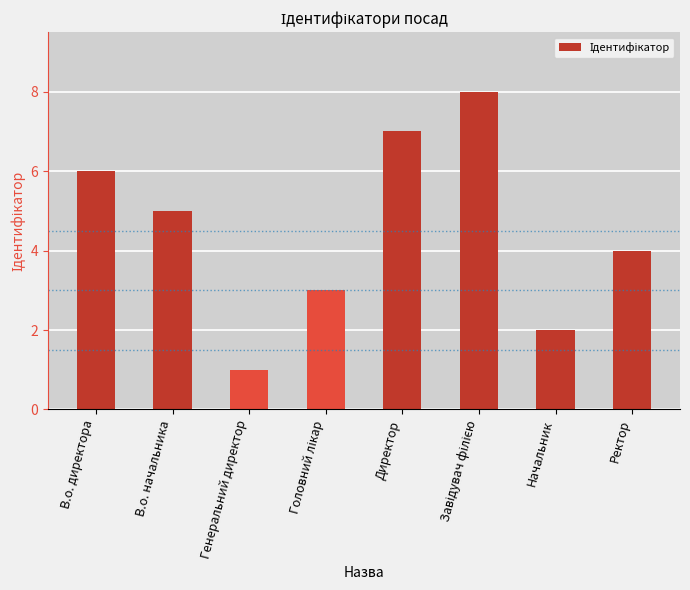

Which category has the lowest value across all series?

Генеральний директор